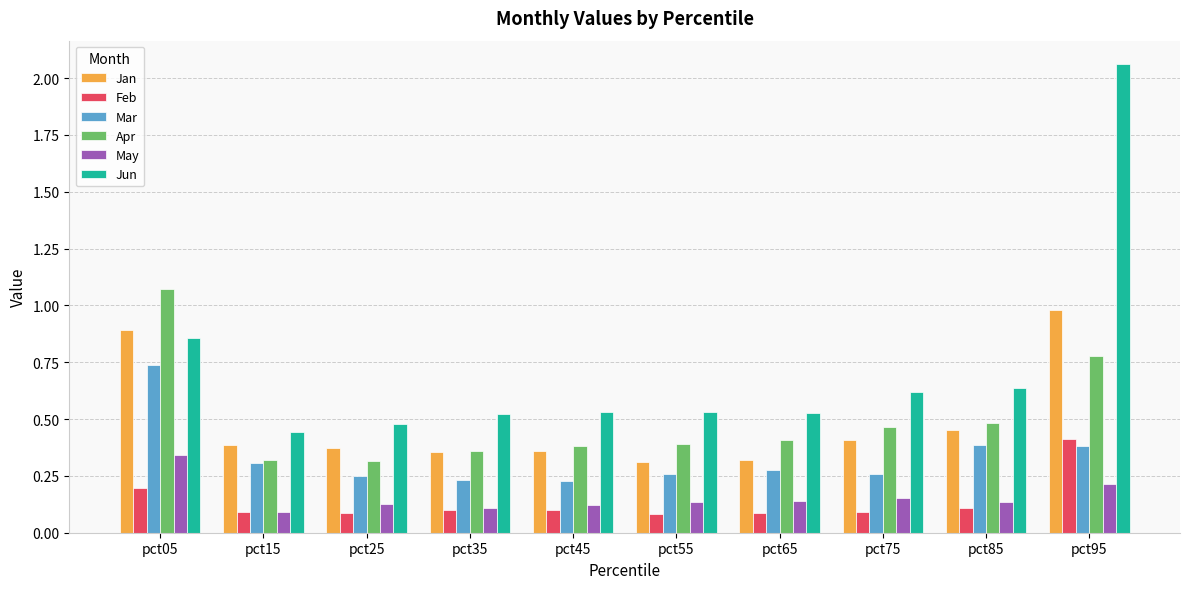

Which series has the largest total across all categories?

Jun